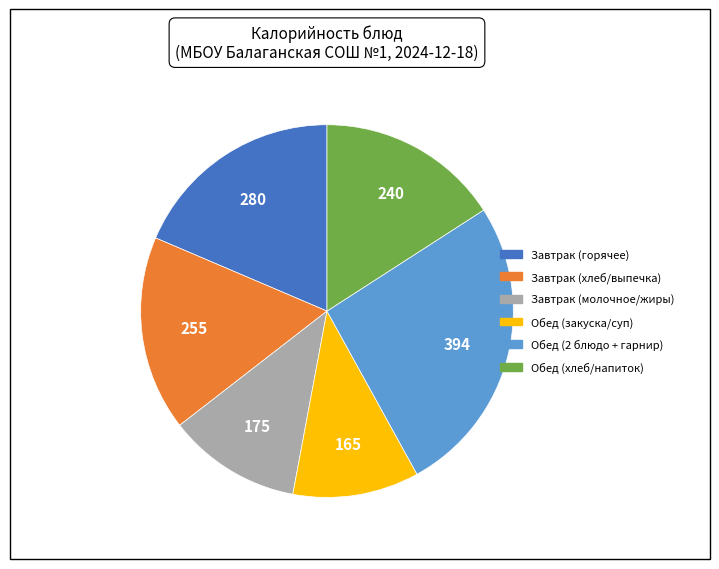

Is there any slice that represents more than half of the pie?

No